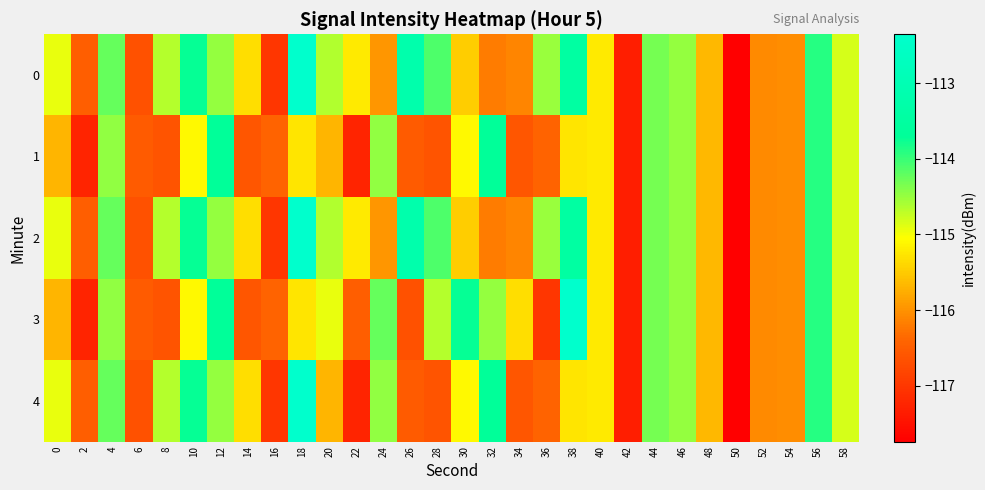

Reading left to right, extract all data points from this chart.

0: 0=-114.9	2=-116.5	4=-114.2	6=-116.7	8=-114.7	10=-113.7	12=-114.5	14=-115.3	16=-117.0	18=-112.4	20=-114.6	22=-115.2	24=-116.0	26=-113.2	28=-114.1	30=-115.5	32=-116.2	34=-116.1	36=-114.5	38=-113.5	40=-115.2	42=-117.3	44=-114.3	46=-114.5	48=-115.7	50=-117.7	52=-116.1	54=-116.0	56=-113.9	58=-114.8
1: 0=-115.7	2=-117.3	4=-114.5	6=-116.5	8=-116.6	10=-115.1	12=-113.7	14=-116.6	16=-116.4	18=-115.3	20=-115.7	22=-117.3	24=-114.5	26=-116.5	28=-116.6	30=-115.1	32=-113.7	34=-116.6	36=-116.4	38=-115.3	40=-115.2	42=-117.3	44=-114.3	46=-114.5	48=-115.7	50=-117.7	52=-116.1	54=-116.0	56=-113.9	58=-114.8
2: 0=-114.9	2=-116.5	4=-114.2	6=-116.7	8=-114.7	10=-113.7	12=-114.5	14=-115.3	16=-117.0	18=-112.4	20=-114.6	22=-115.2	24=-116.0	26=-113.2	28=-114.1	30=-115.5	32=-116.2	34=-116.1	36=-114.5	38=-113.5	40=-115.2	42=-117.3	44=-114.3	46=-114.5	48=-115.7	50=-117.7	52=-116.1	54=-116.0	56=-113.9	58=-114.8
3: 0=-115.7	2=-117.3	4=-114.5	6=-116.5	8=-116.6	10=-115.1	12=-113.7	14=-116.6	16=-116.4	18=-115.3	20=-114.9	22=-116.5	24=-114.2	26=-116.7	28=-114.7	30=-113.7	32=-114.5	34=-115.3	36=-117.0	38=-112.4	40=-115.2	42=-117.3	44=-114.3	46=-114.5	48=-115.7	50=-117.7	52=-116.1	54=-116.0	56=-113.9	58=-114.8
4: 0=-114.9	2=-116.5	4=-114.2	6=-116.7	8=-114.7	10=-113.7	12=-114.5	14=-115.3	16=-117.0	18=-112.4	20=-115.7	22=-117.3	24=-114.5	26=-116.5	28=-116.6	30=-115.1	32=-113.7	34=-116.6	36=-116.4	38=-115.3	40=-115.2	42=-117.3	44=-114.3	46=-114.5	48=-115.7	50=-117.7	52=-116.1	54=-116.0	56=-113.9	58=-114.8